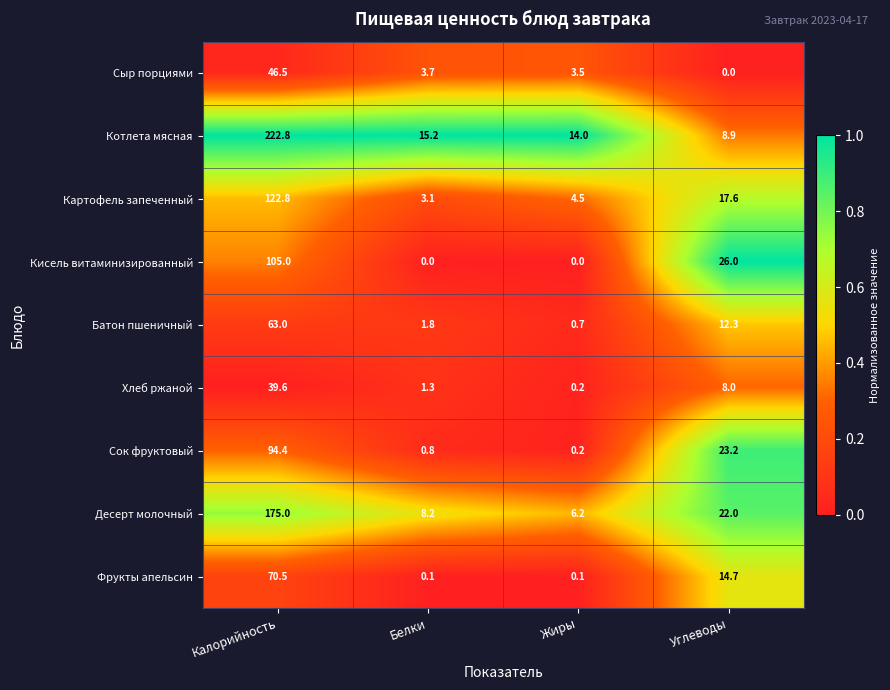

What is the sum of the Батон пшеничный values at Калорийность and Белки?

64.8